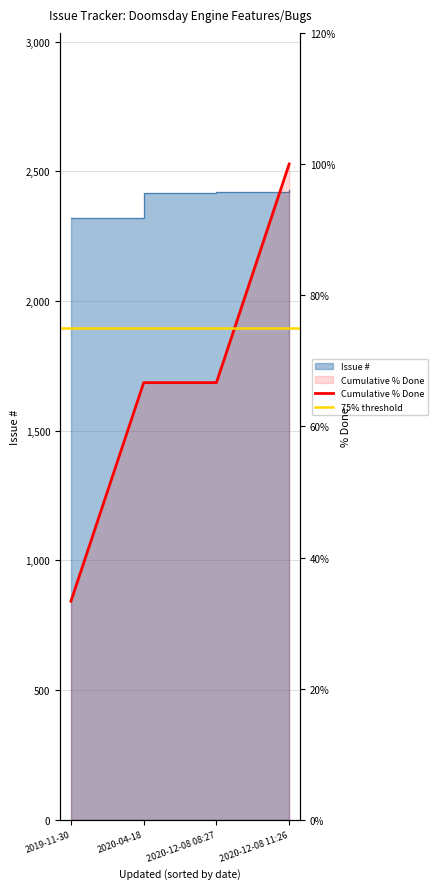

What is the difference between the maximum and second lowest values?

9